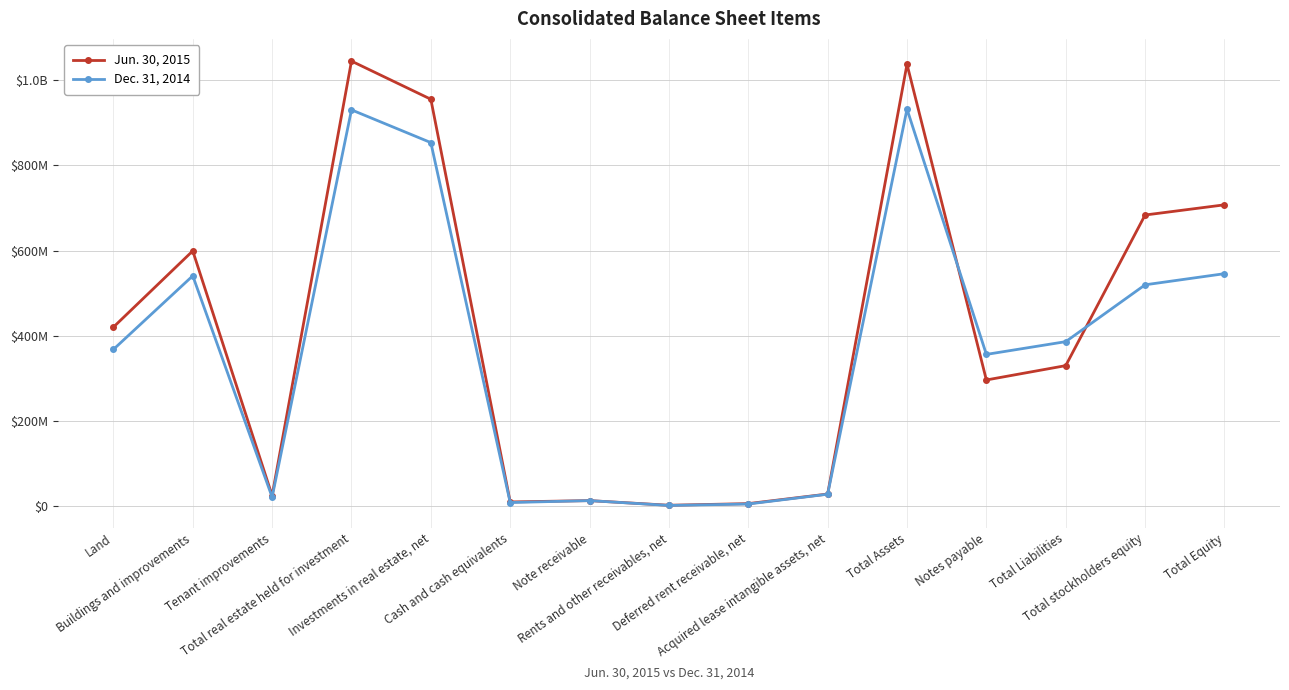

At which label does Dec. 31, 2014 first exceed 368033000?

Buildings and improvements